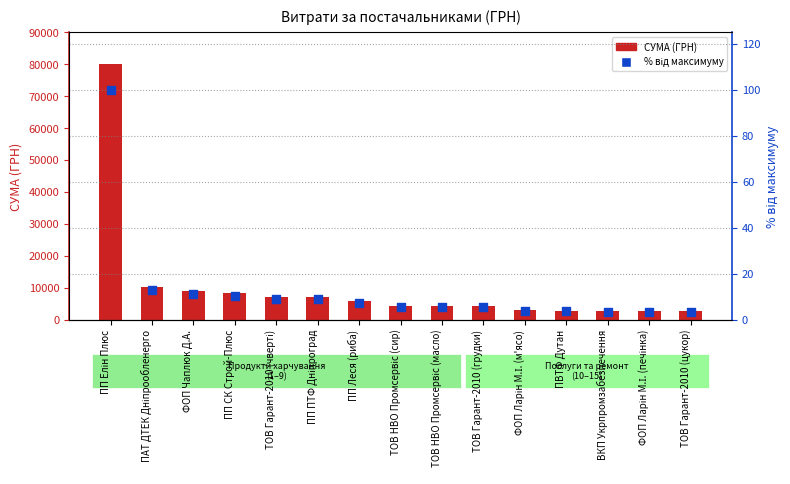

What are all the series names shown in the legend?

СУМА (ГРН), % від максимуму